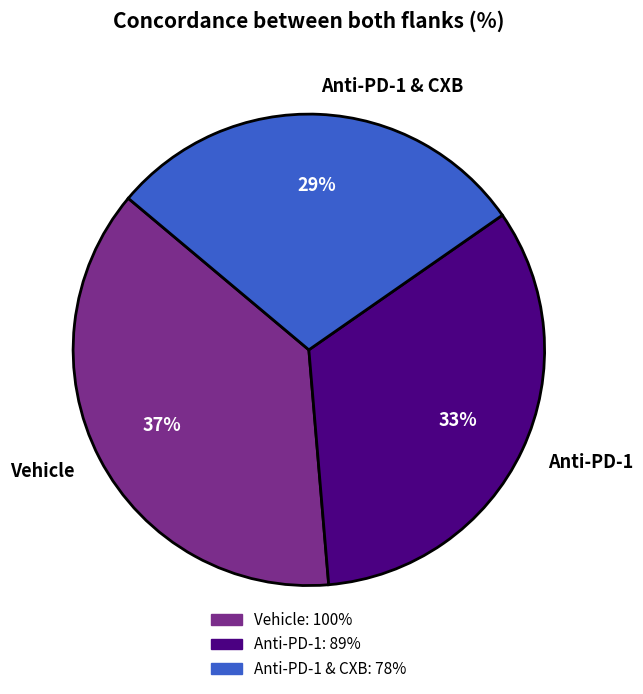

Approximately how many times larger is the value at Anti-PD-1 & CXB compared to Anti-PD-1?

0.9